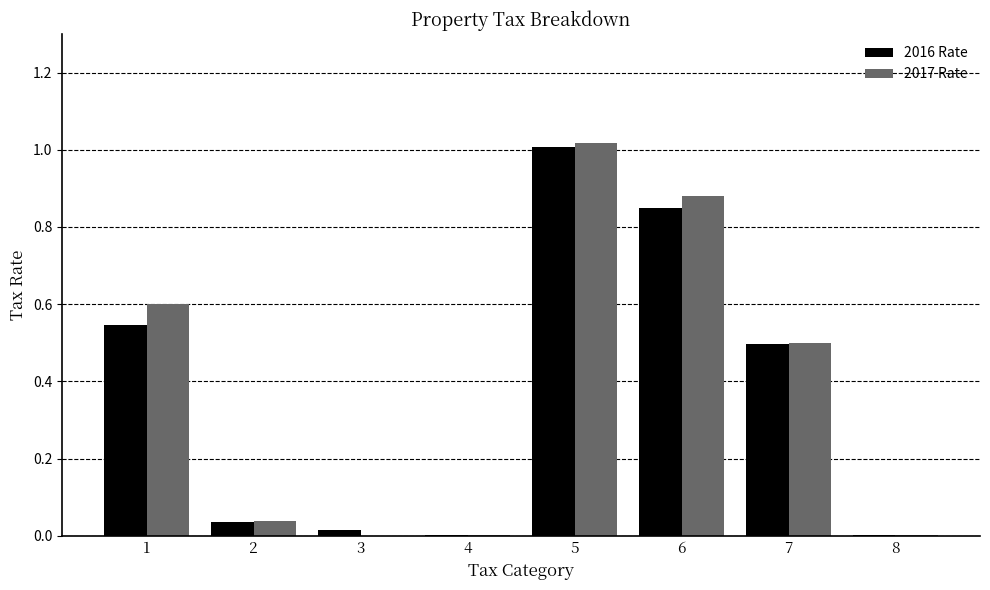

What is the sum of all 2017 Rate values?

3.0